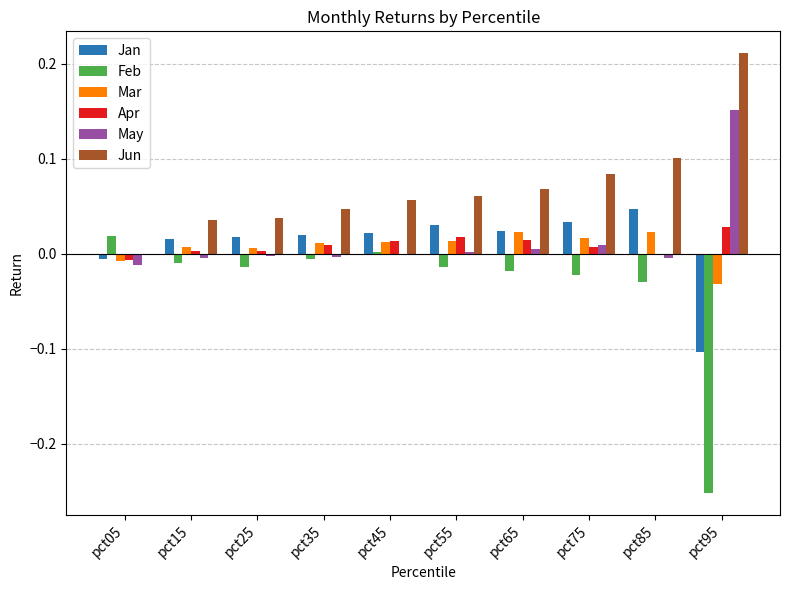

How many values in the Feb series exceed 0?

2